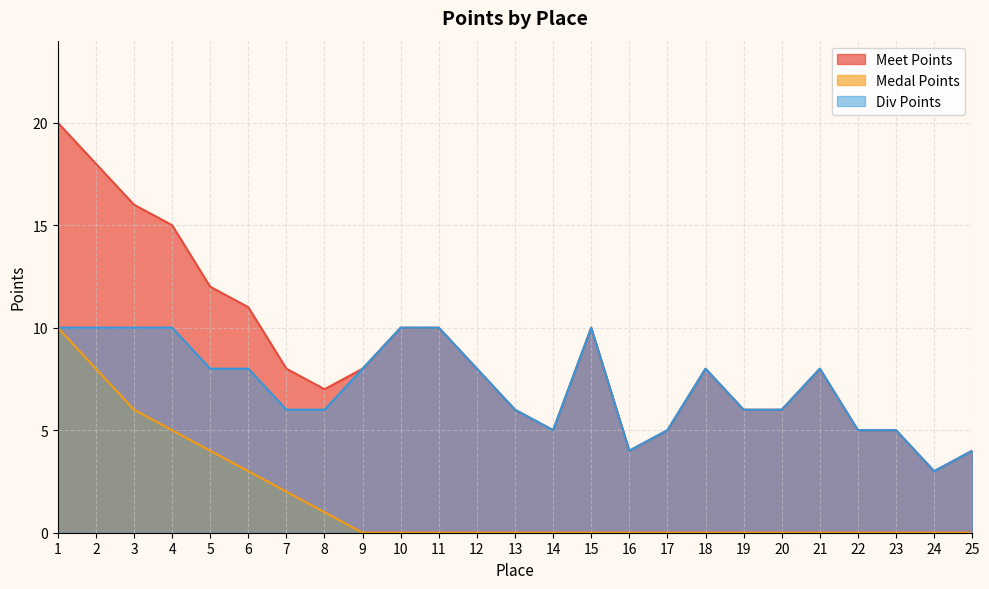

In Meet Points, how many points are lower than both neighbors (excluding endpoints)?

4